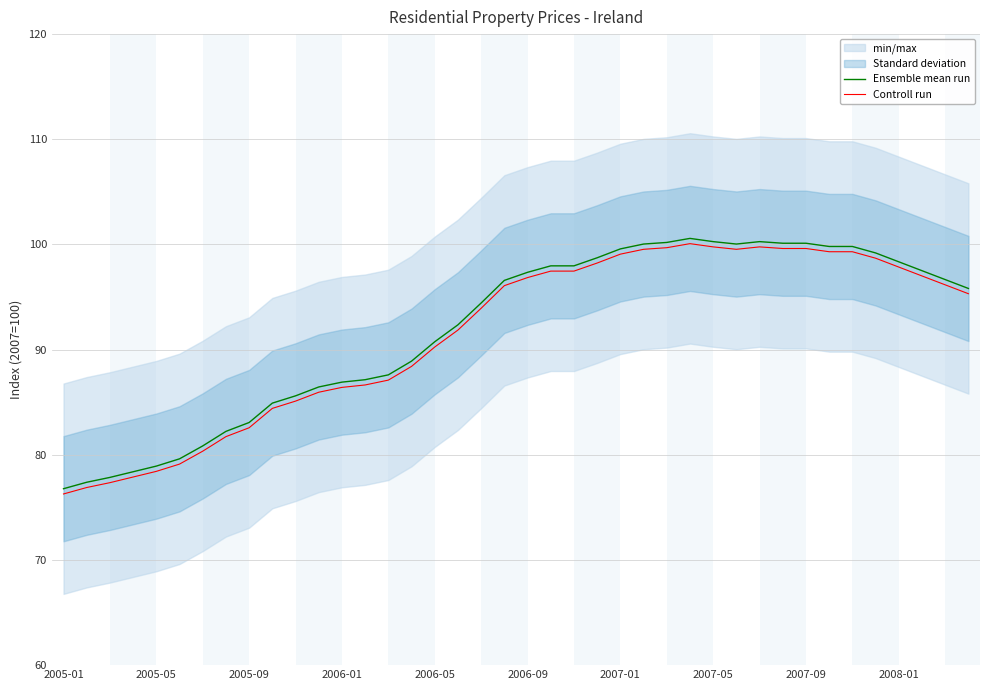

Where does the Controll run series first go above 96?

19